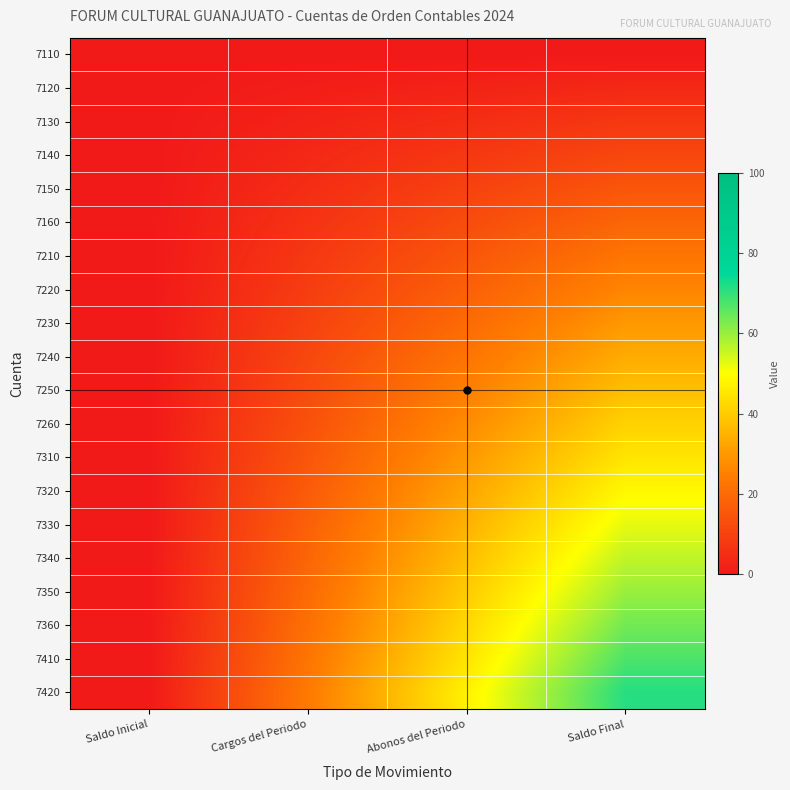

How many data points does each series have?

4